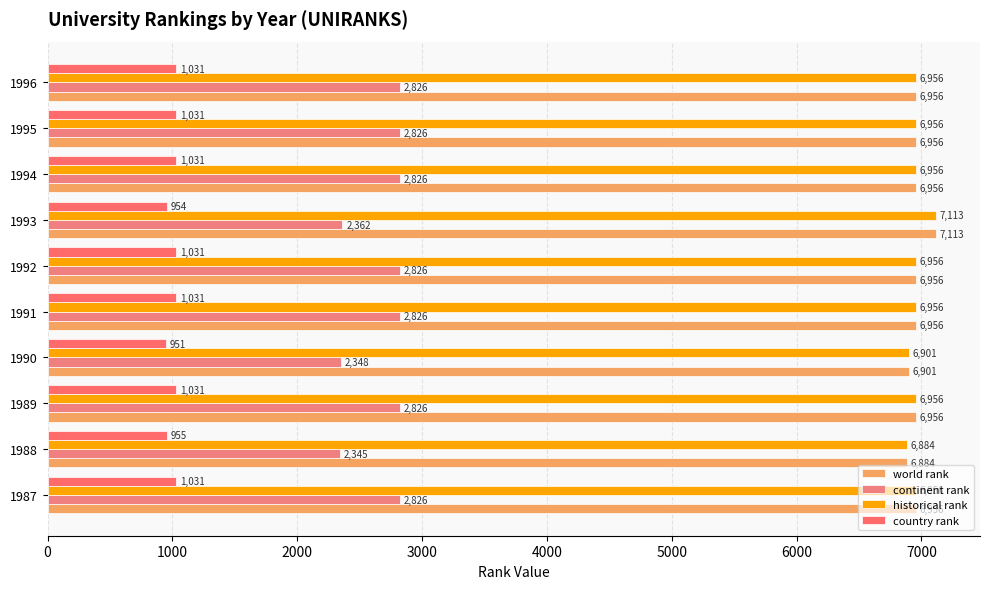

Which series has the widest spread of values?

continent rank